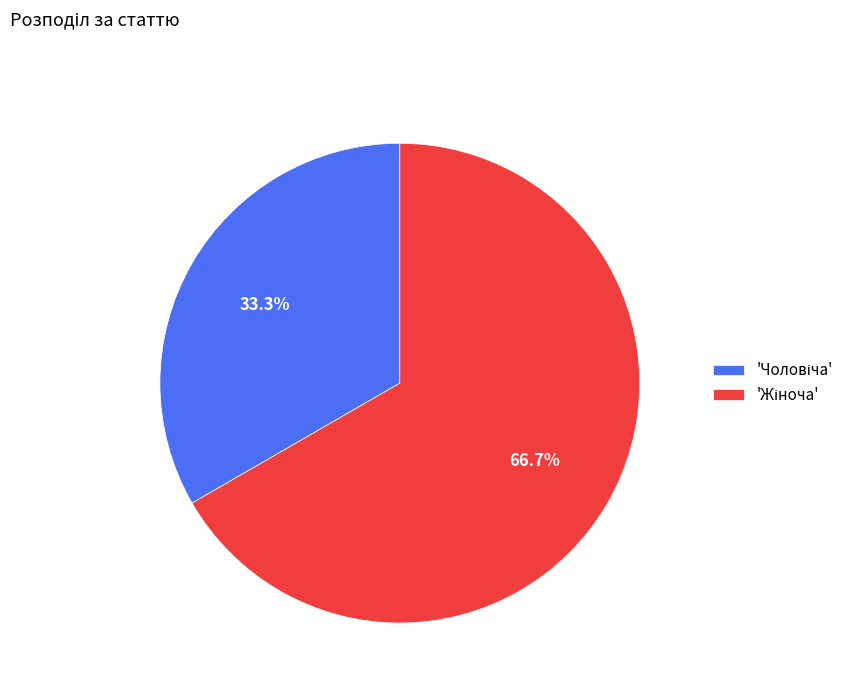

Count the number of slices in the pie.

2